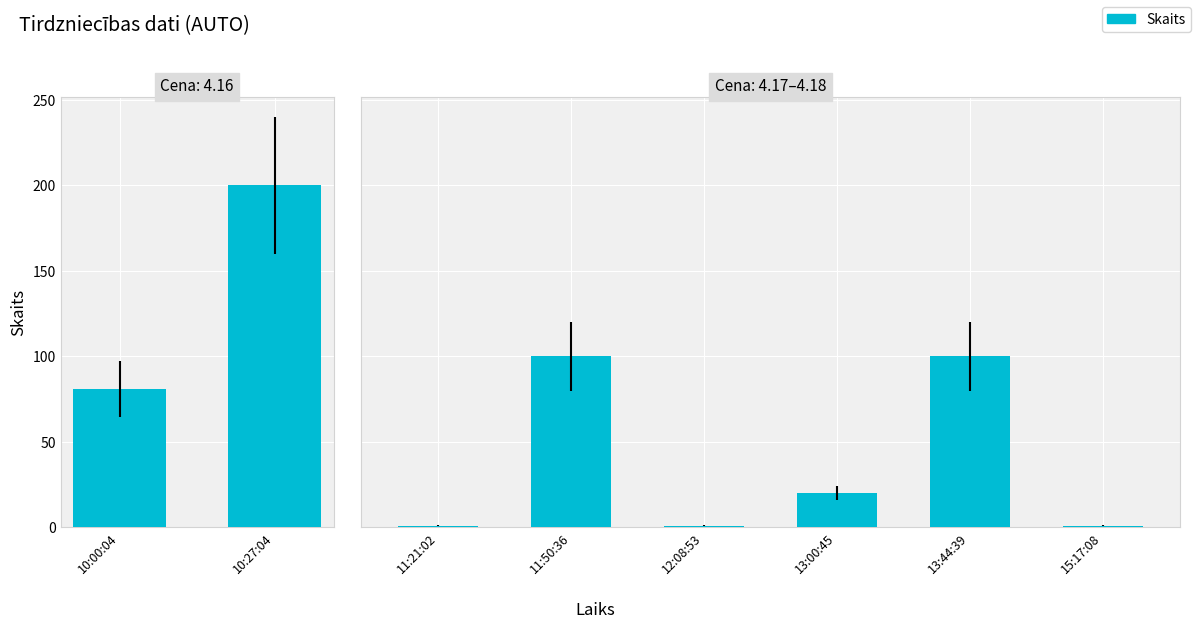

True or false: the data shows 1 at 15:17:08.

True